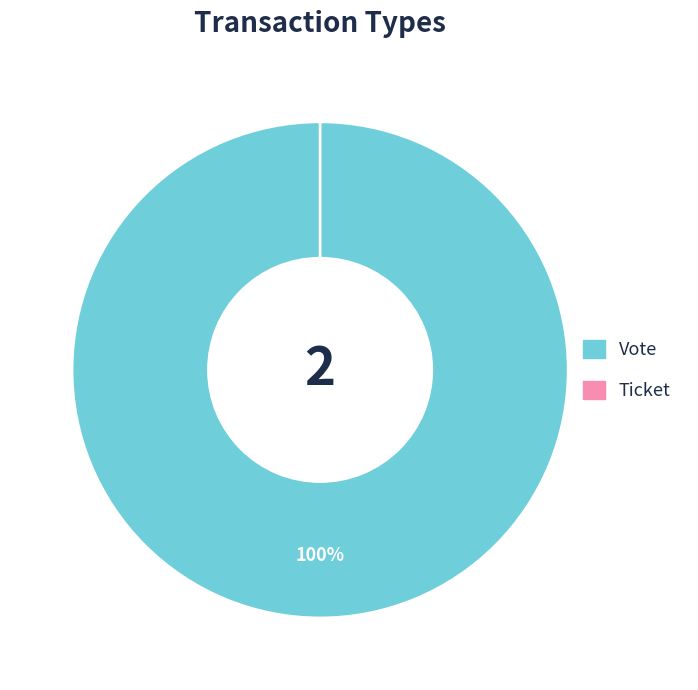

Rank the categories by value from highest to lowest.

Vote, Ticket